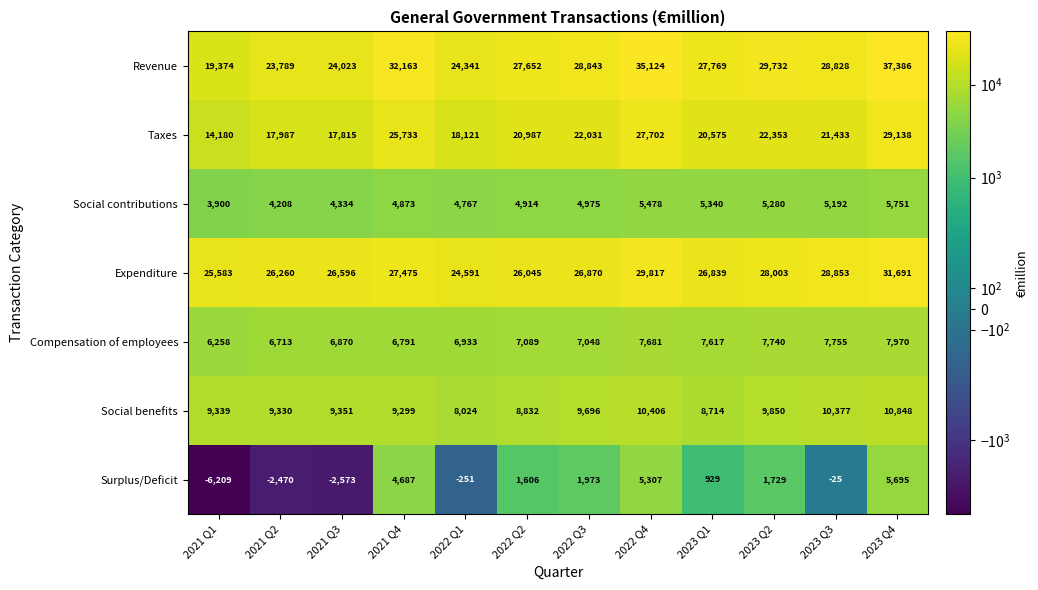

What is the sum of the Surplus/Deficit values at 2021 Q4 and 2023 Q3?

4662